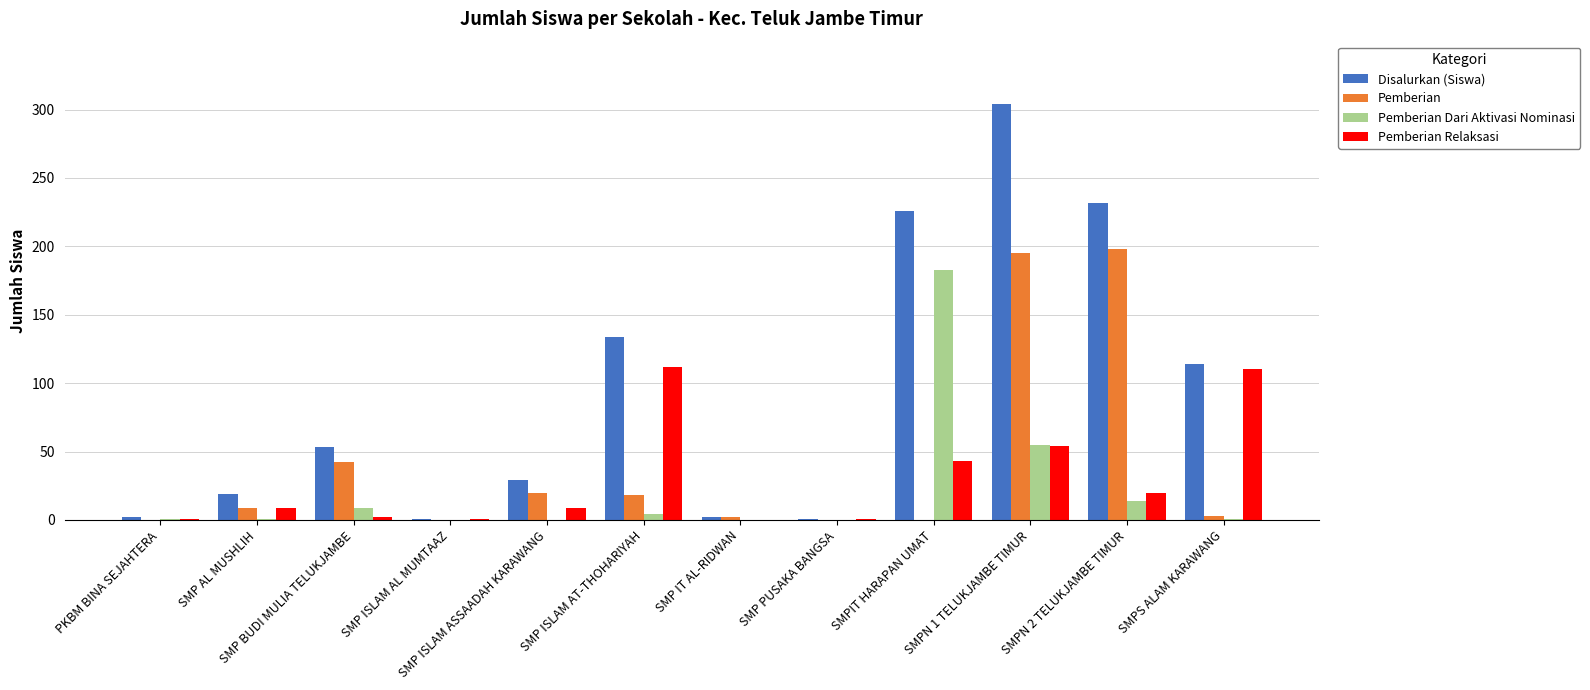

True or false: Pemberian has a value of 0 at PKBM BINA SEJAHTERA.

True